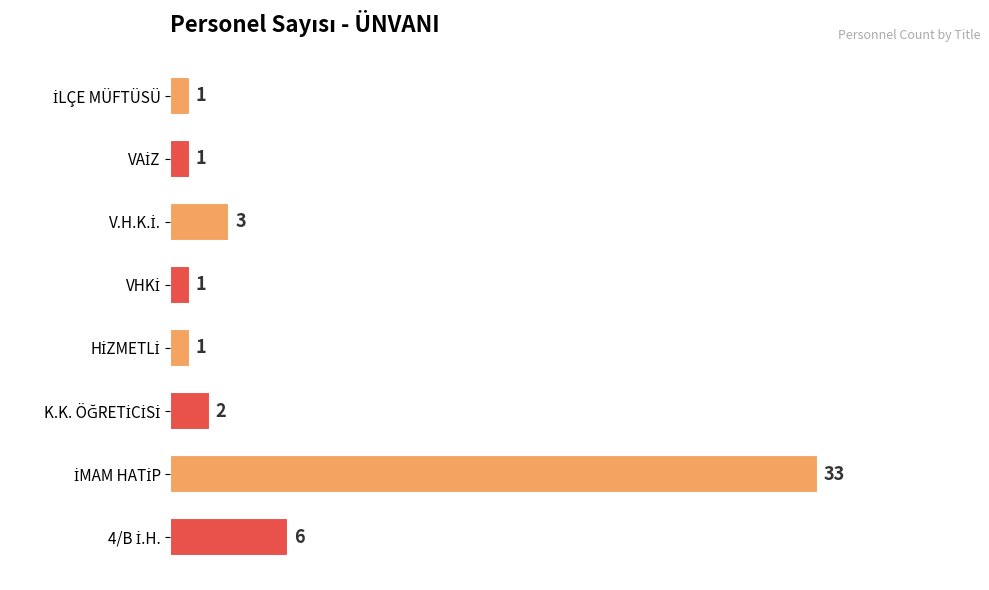

What is the difference between the maximum and minimum values?

32